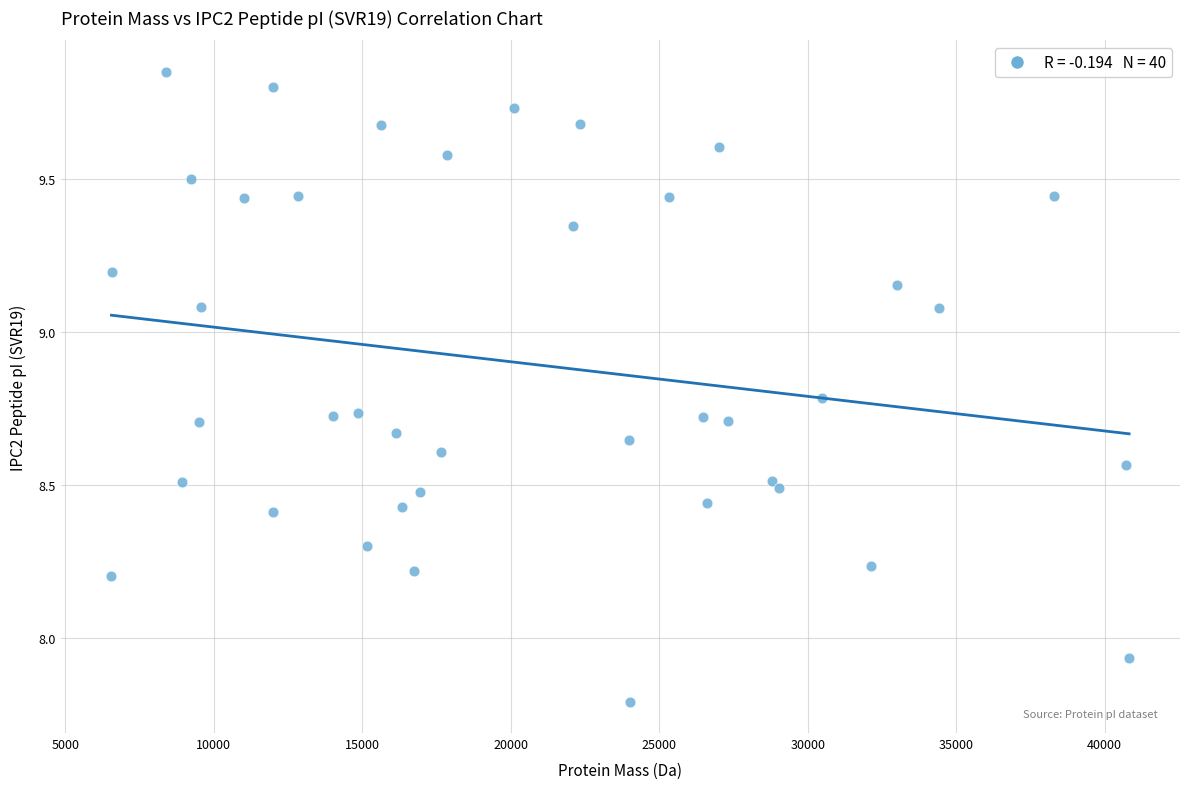

What is the range of X values (max minus min)?

34266.3